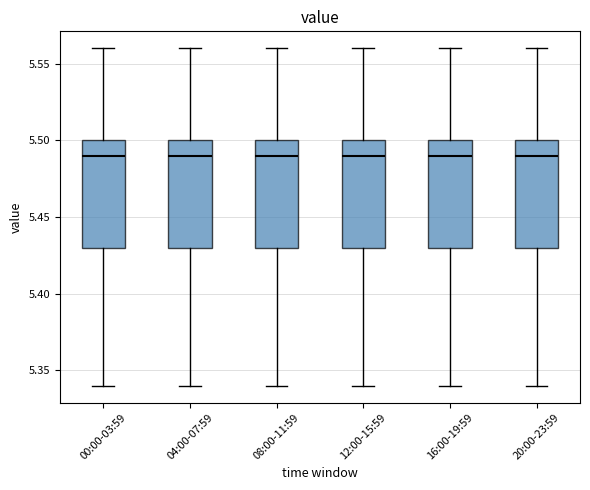

Reading left to right, read every box against the y-axis: the position of its median line, the range the box covers, and the ends of its whiskers. The values are not printed on the chart, so give them approximately, as read against the axis.

00:00-03:59: median 5.49, box 5.43 to 5.50, whiskers 5.34 to 5.56
04:00-07:59: median 5.49, box 5.43 to 5.50, whiskers 5.34 to 5.56
08:00-11:59: median 5.49, box 5.43 to 5.50, whiskers 5.34 to 5.56
12:00-15:59: median 5.49, box 5.43 to 5.50, whiskers 5.34 to 5.56
16:00-19:59: median 5.49, box 5.43 to 5.50, whiskers 5.34 to 5.56
20:00-23:59: median 5.49, box 5.43 to 5.50, whiskers 5.34 to 5.56